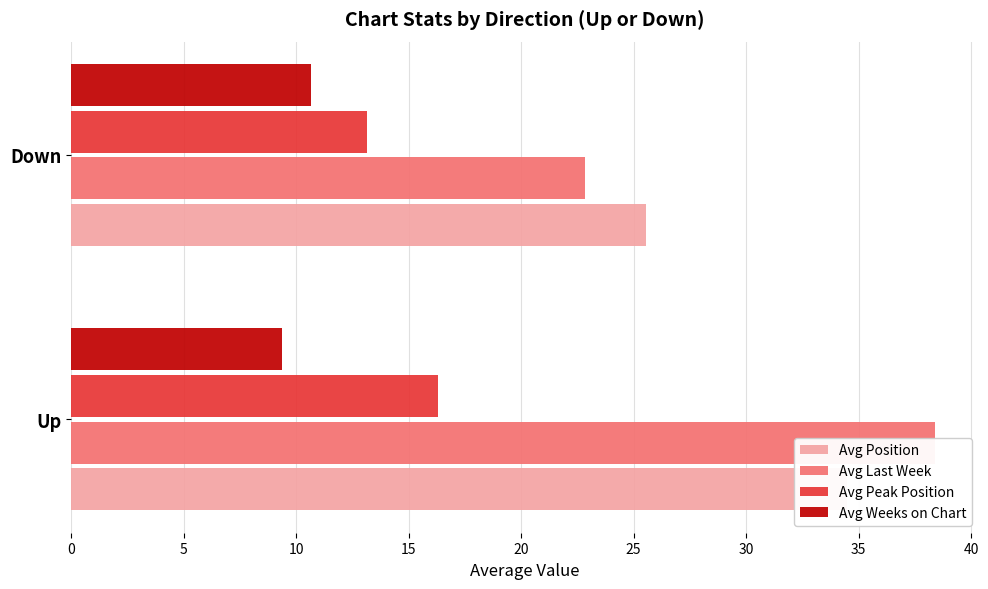

Count the number of data series in this chart.

4